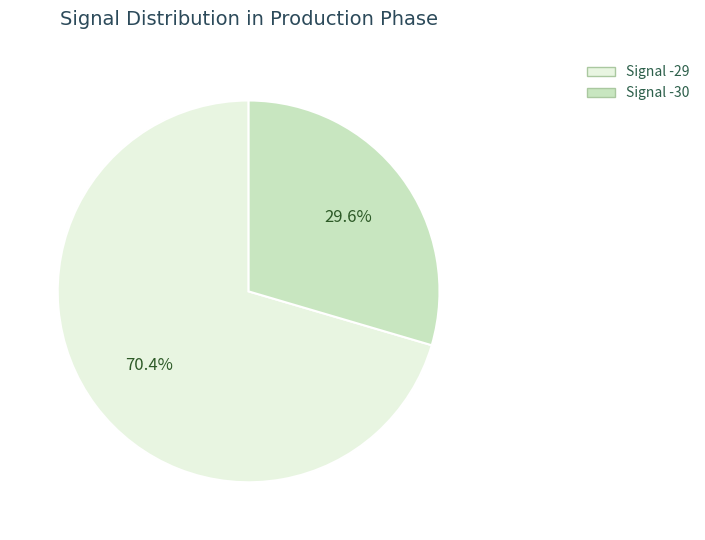

Which category has the biggest portion of the pie?

Signal -29